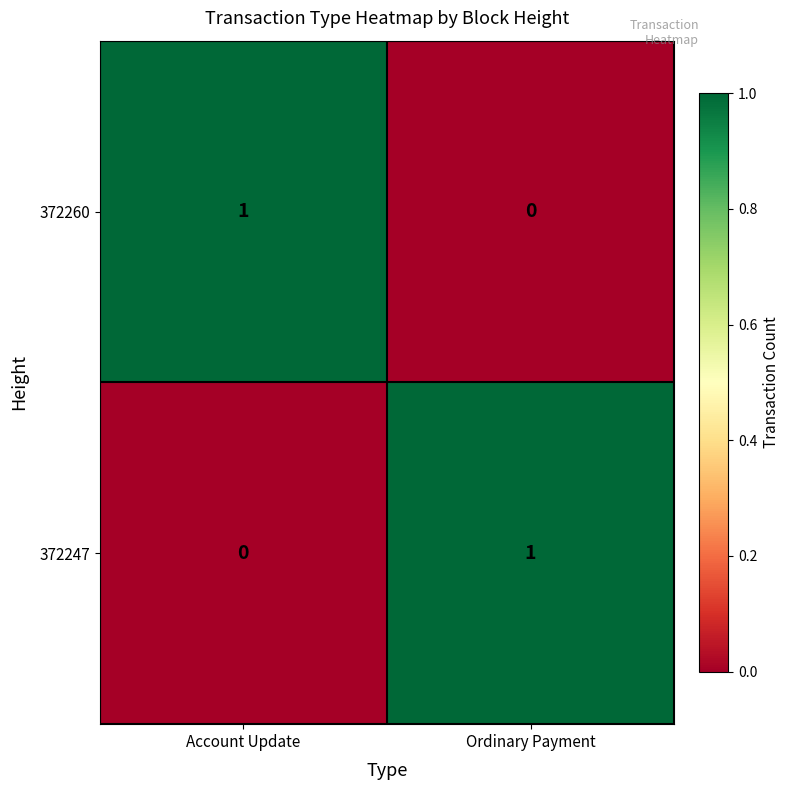

True or false: 372260 has a value of 0 at Ordinary Payment.

True